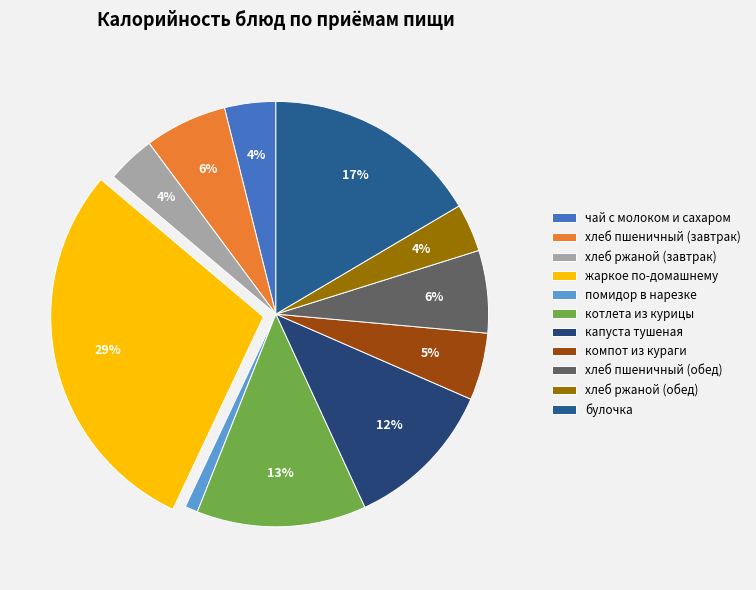

What percentage is the хлеб пшеничный (завтрак) slice, to the nearest percent?

6%